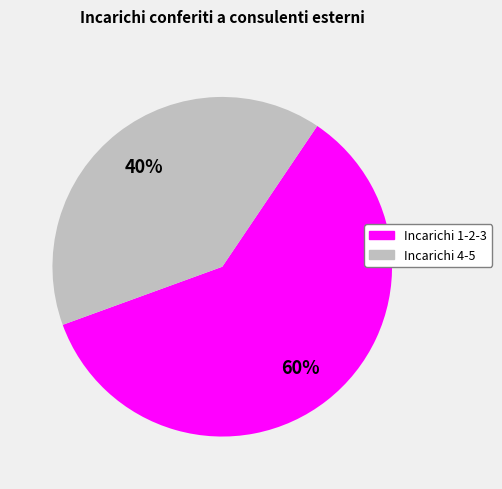

To the nearest percent, what percentage of the pie is Incarichi 1-2-3?

60%